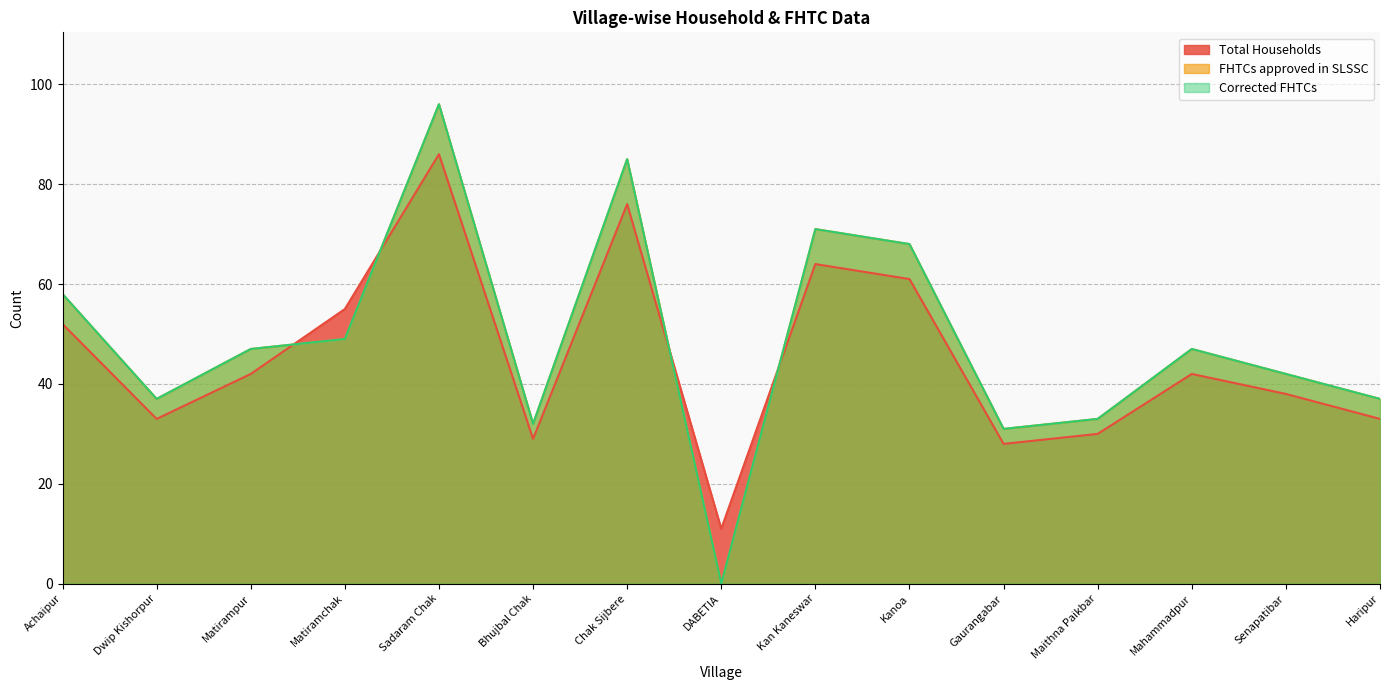

What is the difference between the Corrected FHTCs values at Dwip Kishorpur and DABETIA?

37